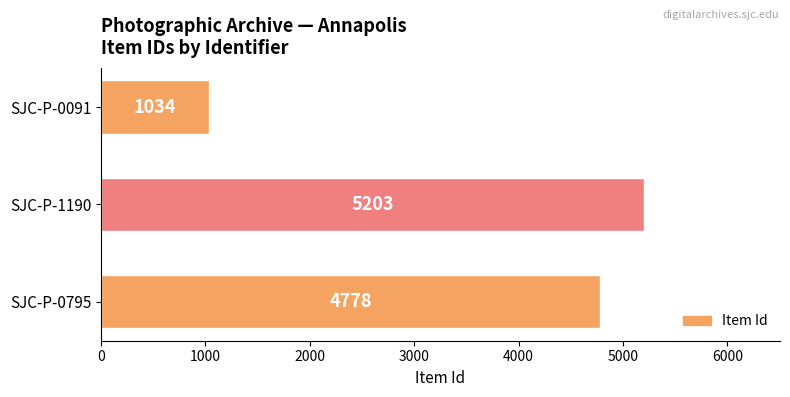

What is the maximum value shown in the chart?

5203